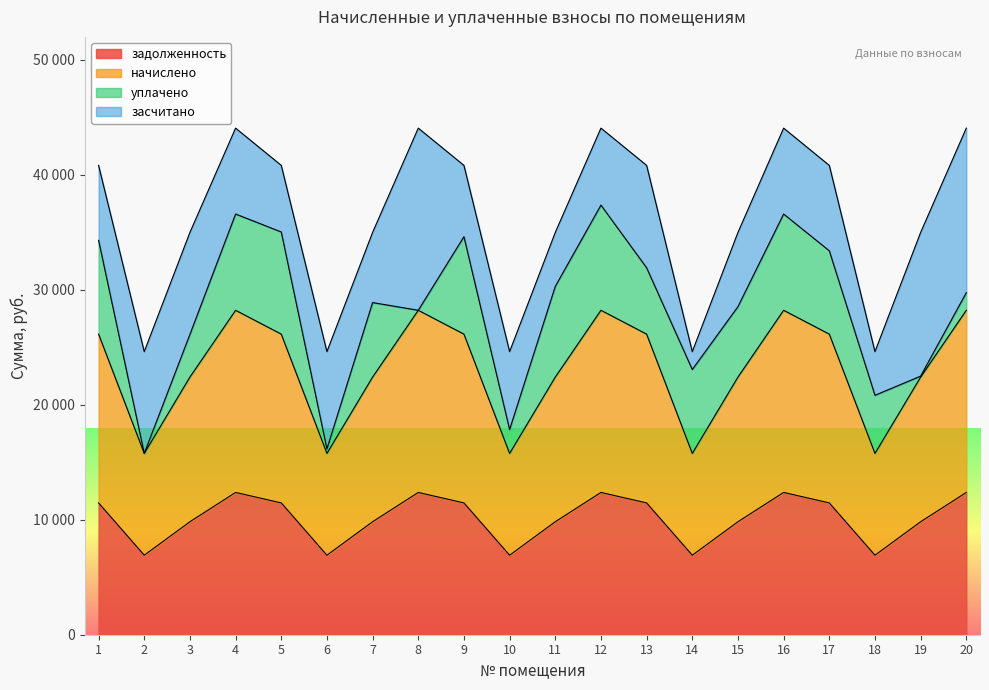

At which category is the sum across all series the highest?

4